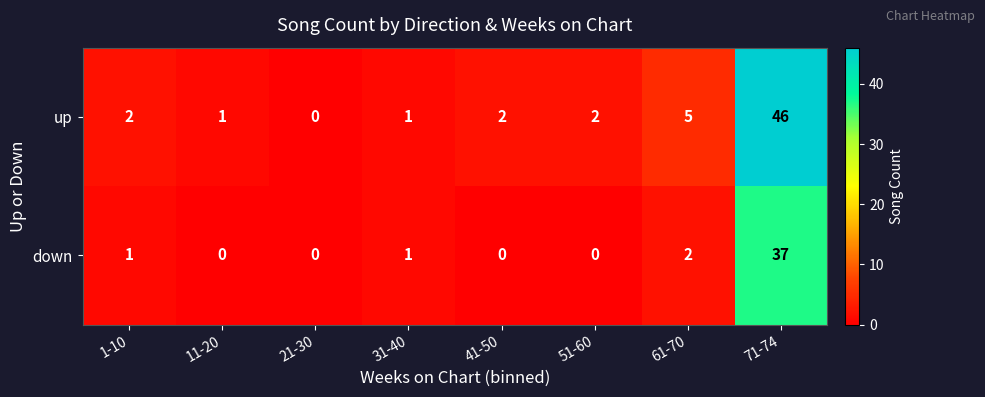

Which series has the largest total across all categories?

up